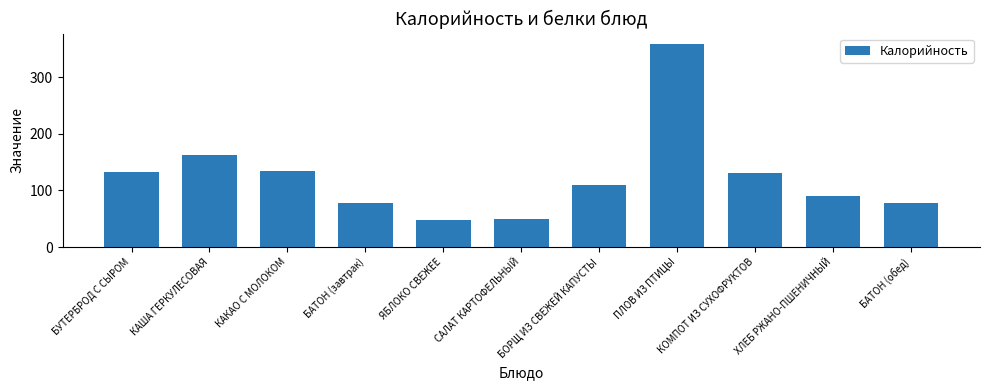

The chart shows a value of 120 at БАТОН (обед). True or false?

False